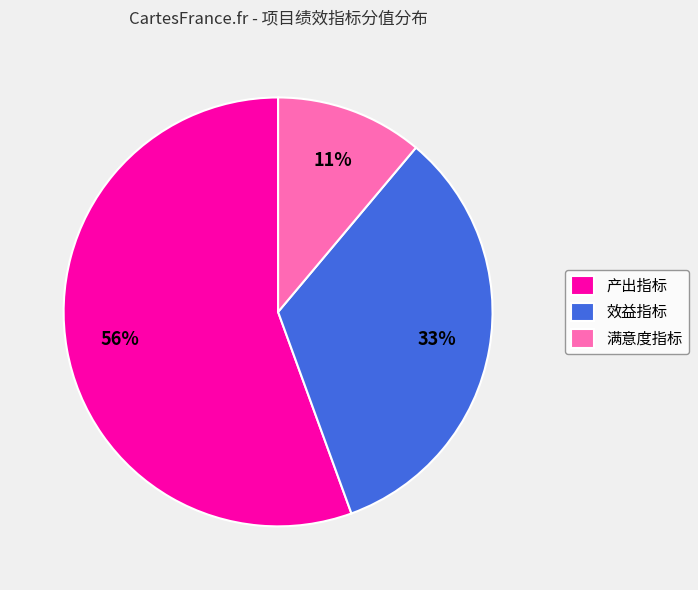

Rank the categories by value from highest to lowest.

产出指标, 效益指标, 满意度指标